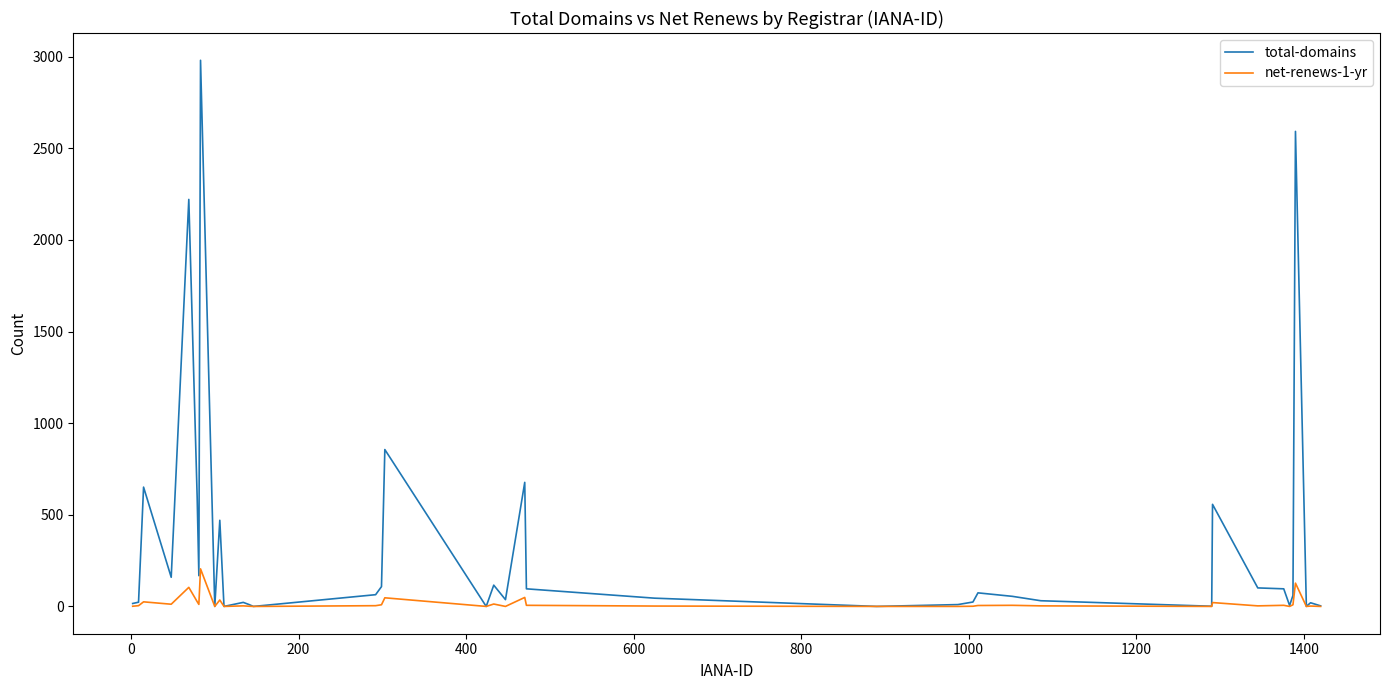

What are all the series names shown in the legend?

total-domains, net-renews-1-yr